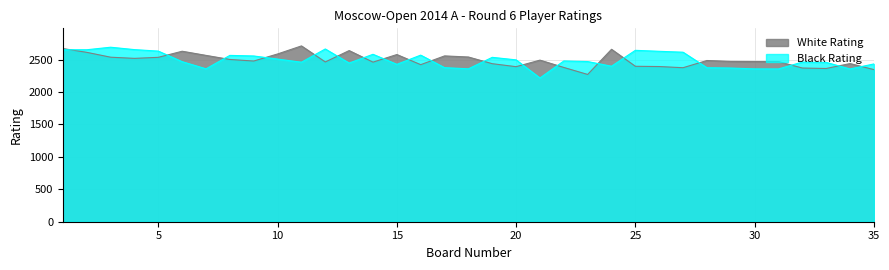

Where is White Rating nearest to the value 2490?

21